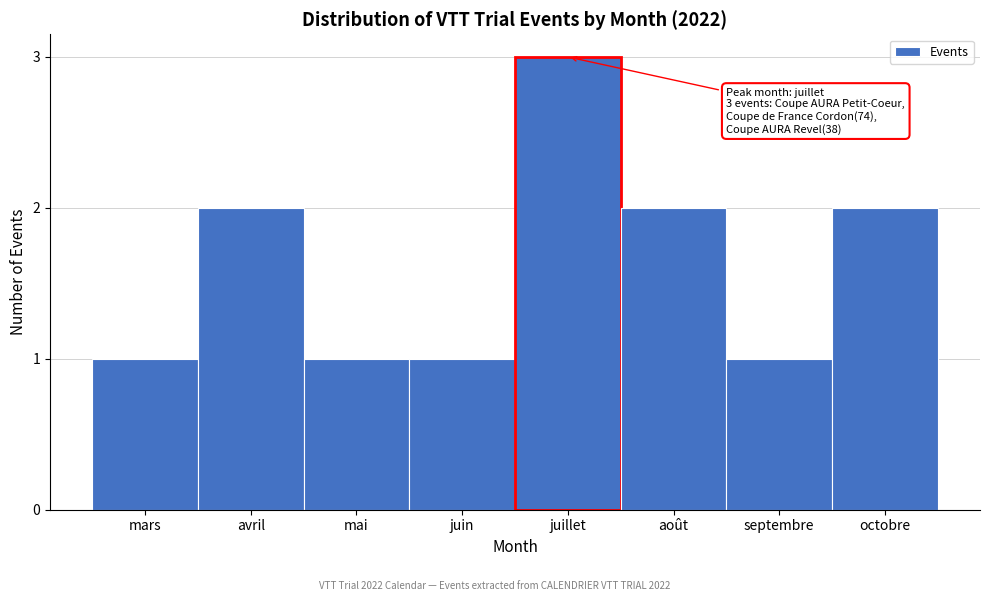

Reading left to right, transcribe all the data shown in this chart.

mars=1	avril=2	mai=1	juin=1	juillet=3	août=2	septembre=1	octobre=2